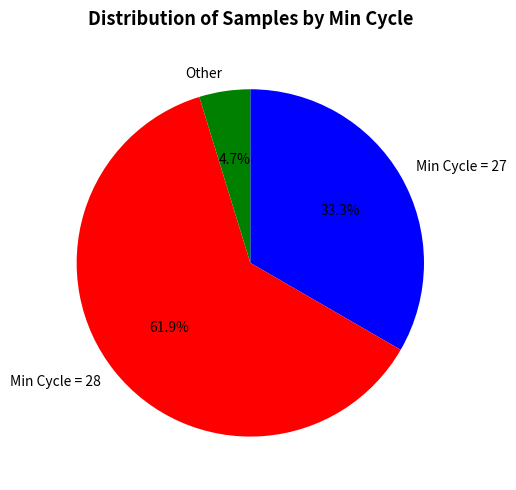

Count the number of slices in the pie.

3